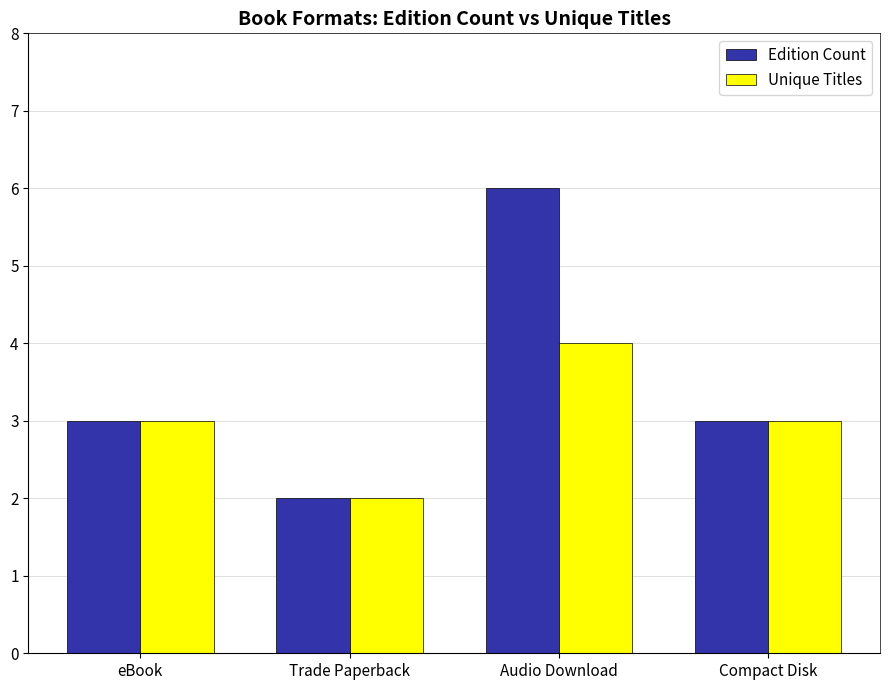

What is the value of the Unique Titles bar at the 3rd from the left?

4